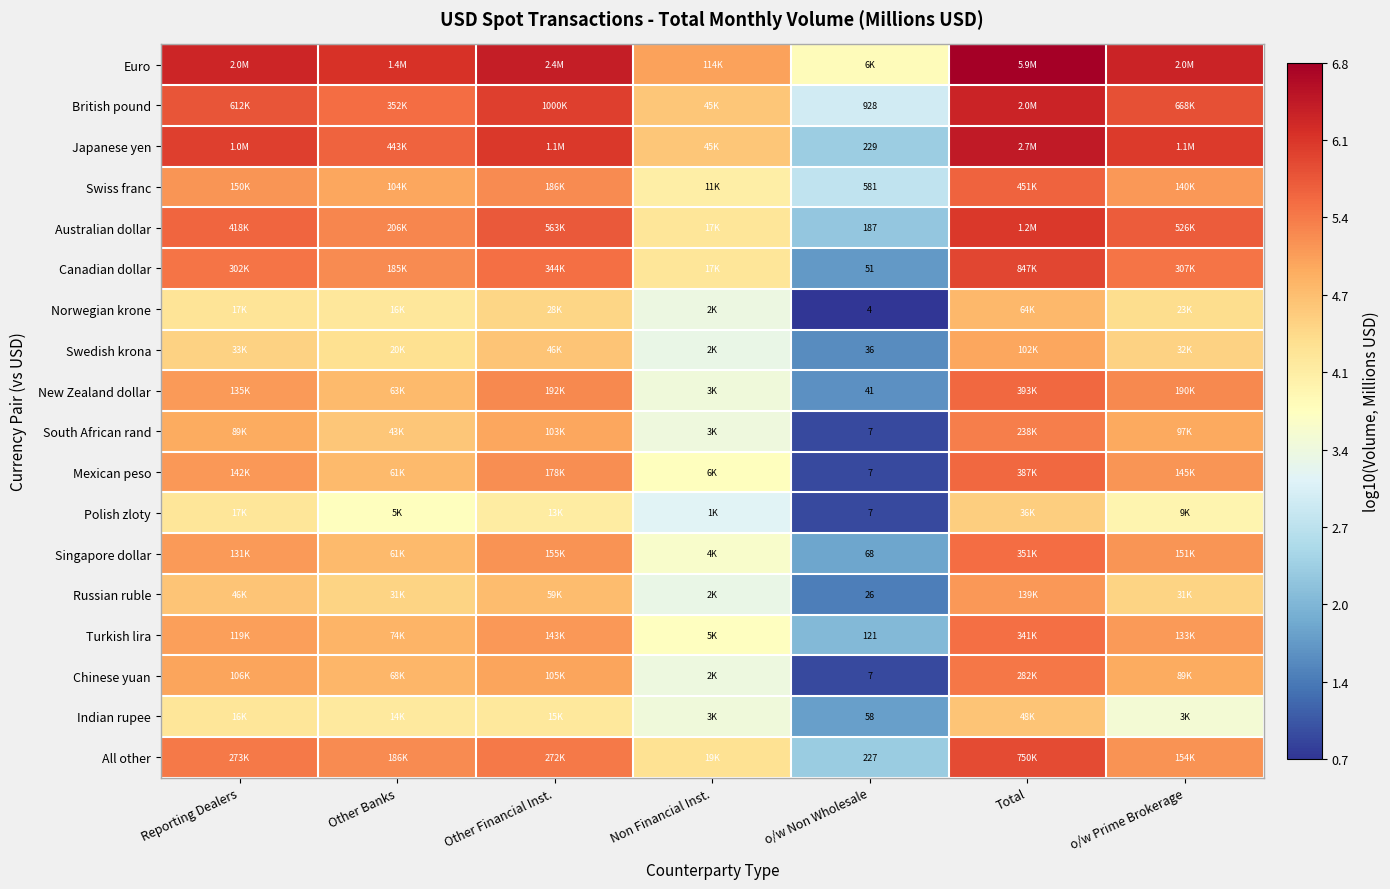

Between Total and Non Financial Inst., which is larger?

Total